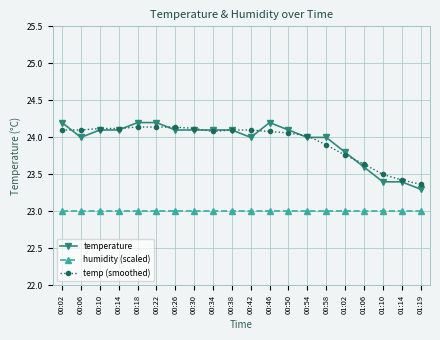

What is the smallest value displayed?

23.0